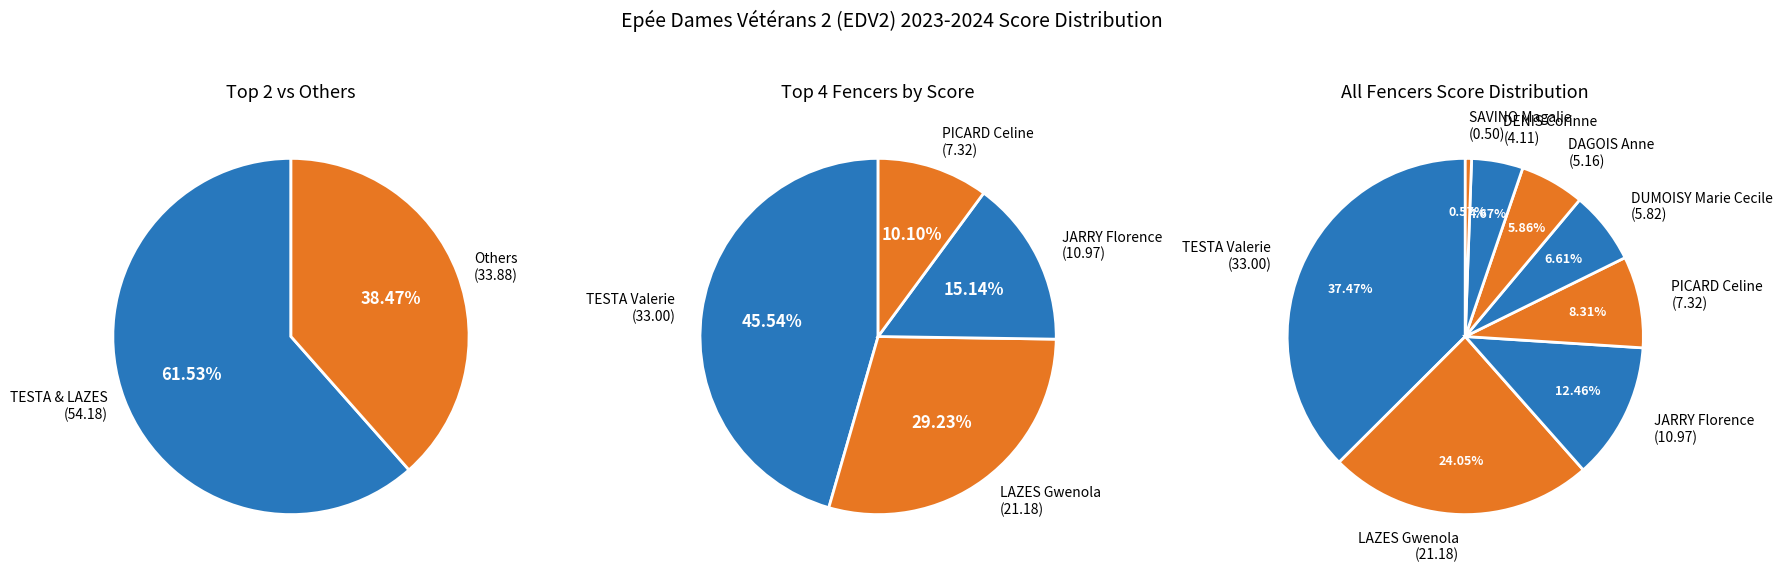

Which slice is the smallest?

SAVINO Magalie